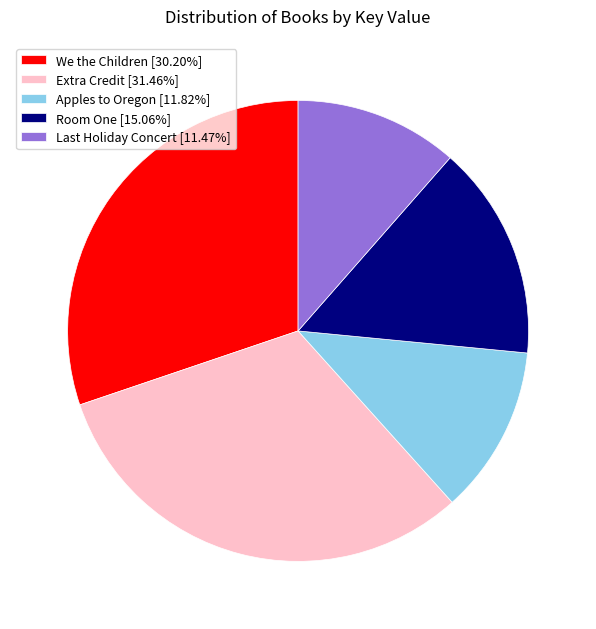

Is there any slice that represents more than half of the pie?

No